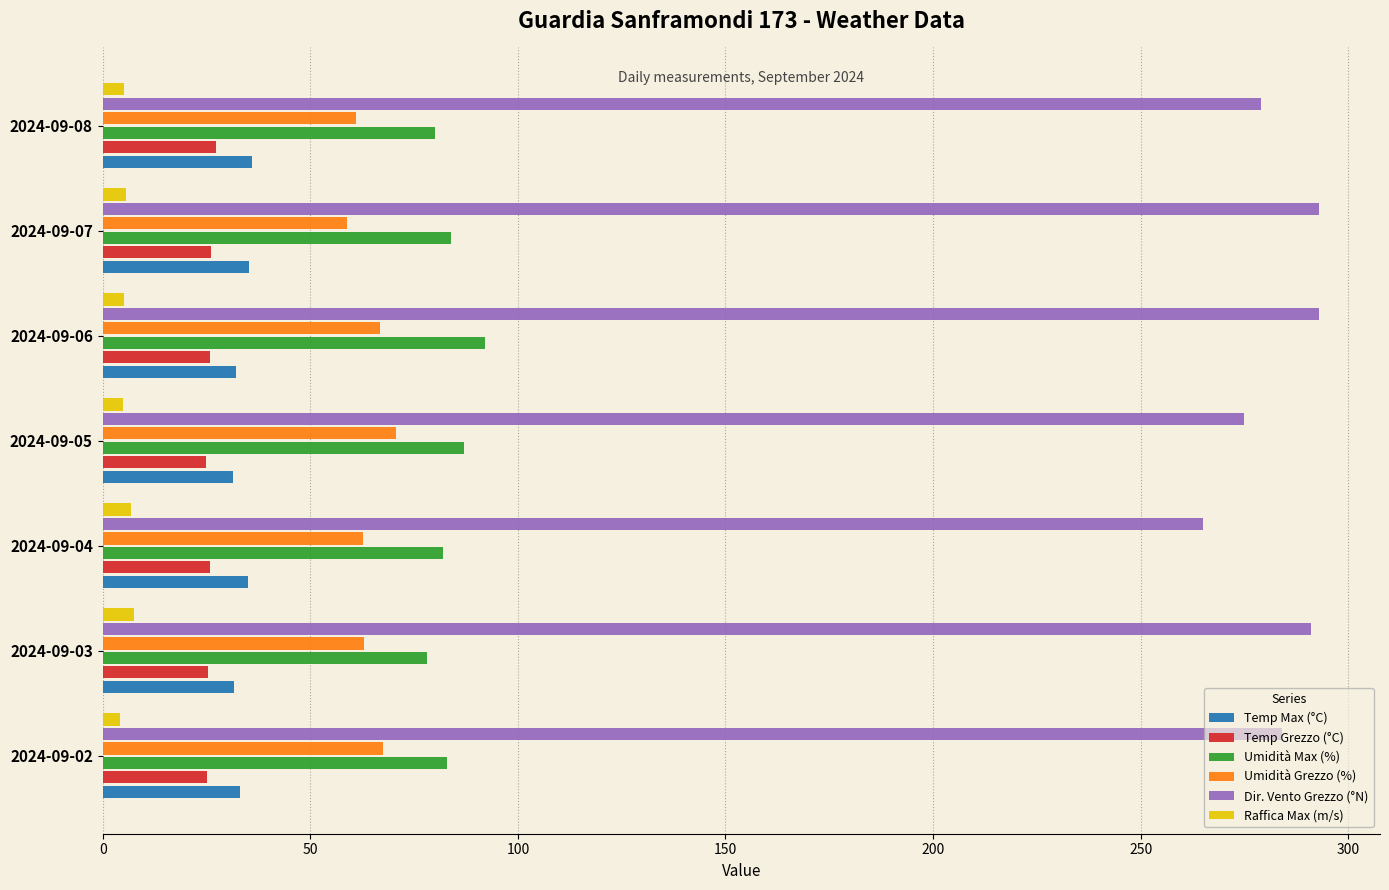

What is the maximum value for Temp Grezzo (°C)?

27.2